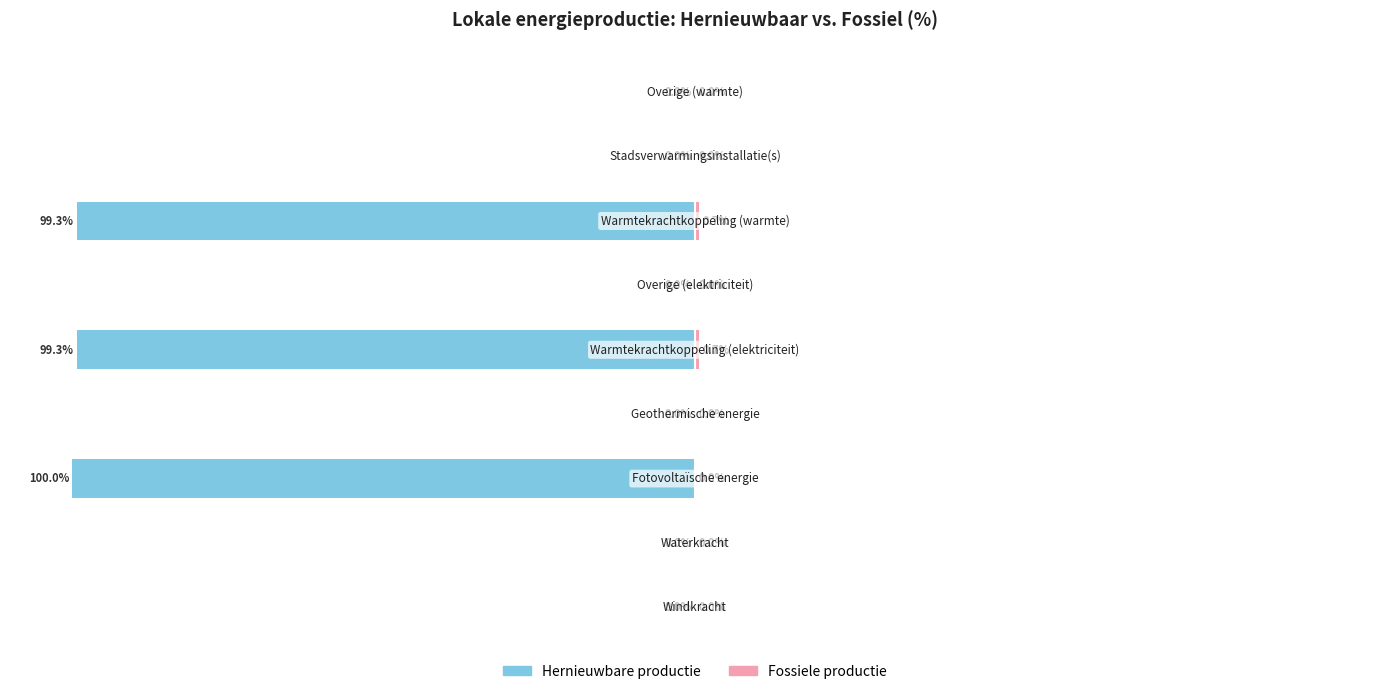

The Hernieuwbare productie series shows 53.6 at 75. True or false?

False